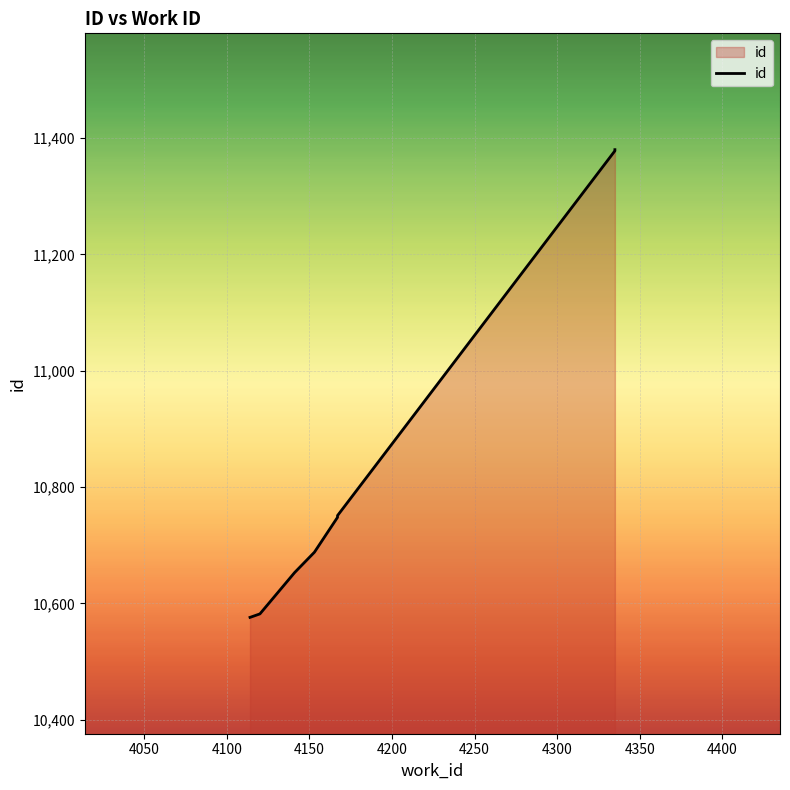

The value at 4115 is 4338. True or false?

False